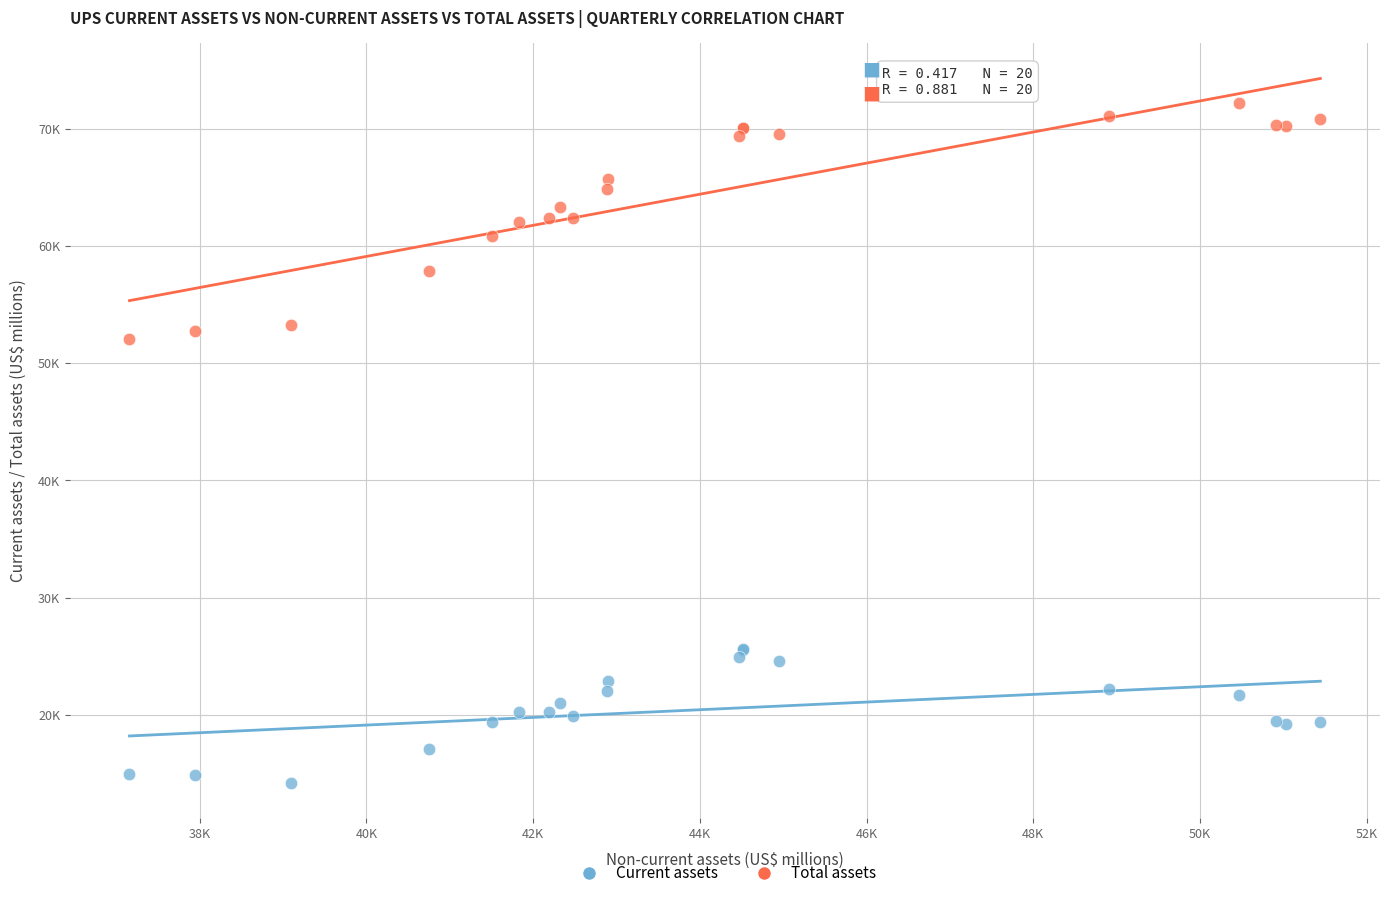

Which series contains the highest Y value?

Total assets